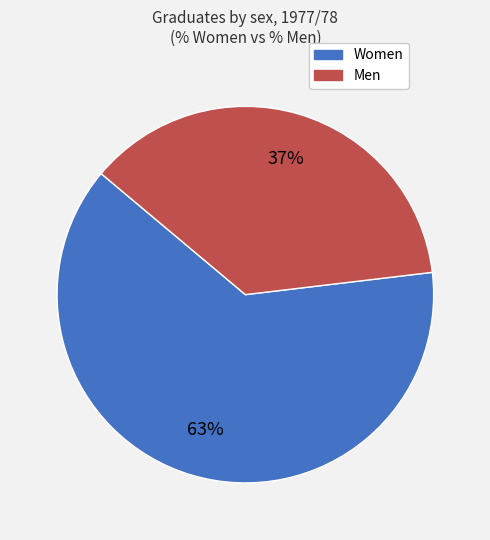

Does any single category account for the majority?

Yes